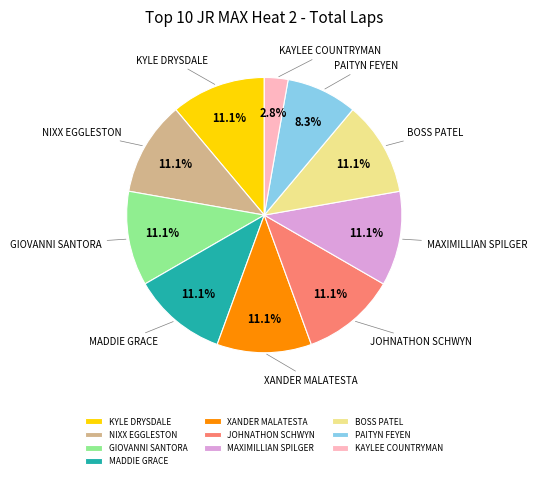

To the nearest percent, what is the combined percentage of XANDER MALATESTA and PAITYN FEYEN?

19%